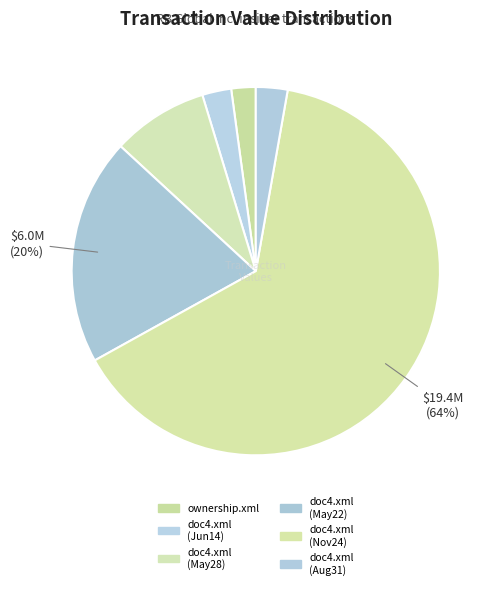

Count the number of slices in the pie.

6